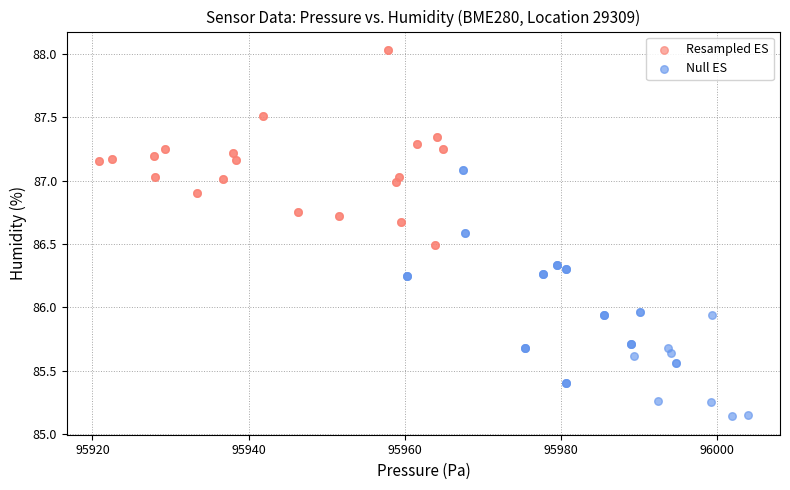

Which series contains the lowest Y value?

Null ES